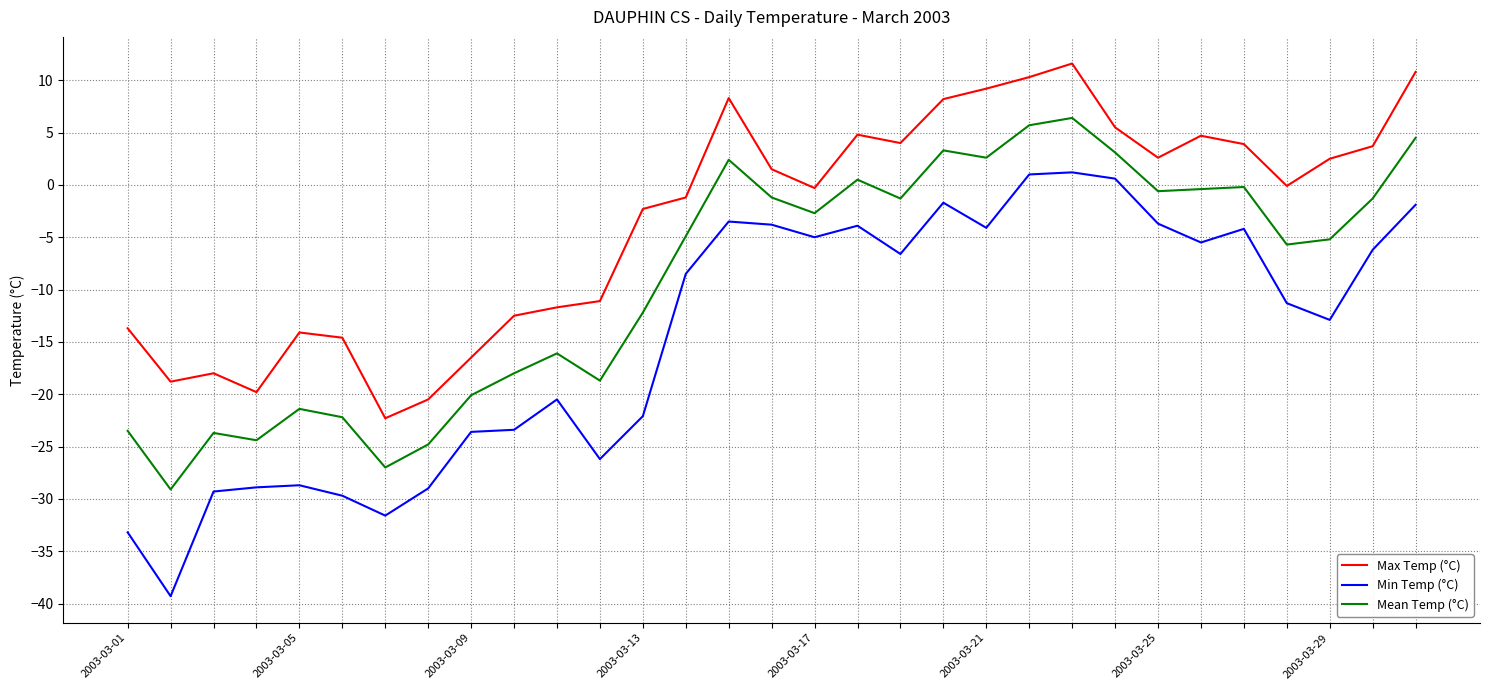

What is the smallest value displayed?

-39.3